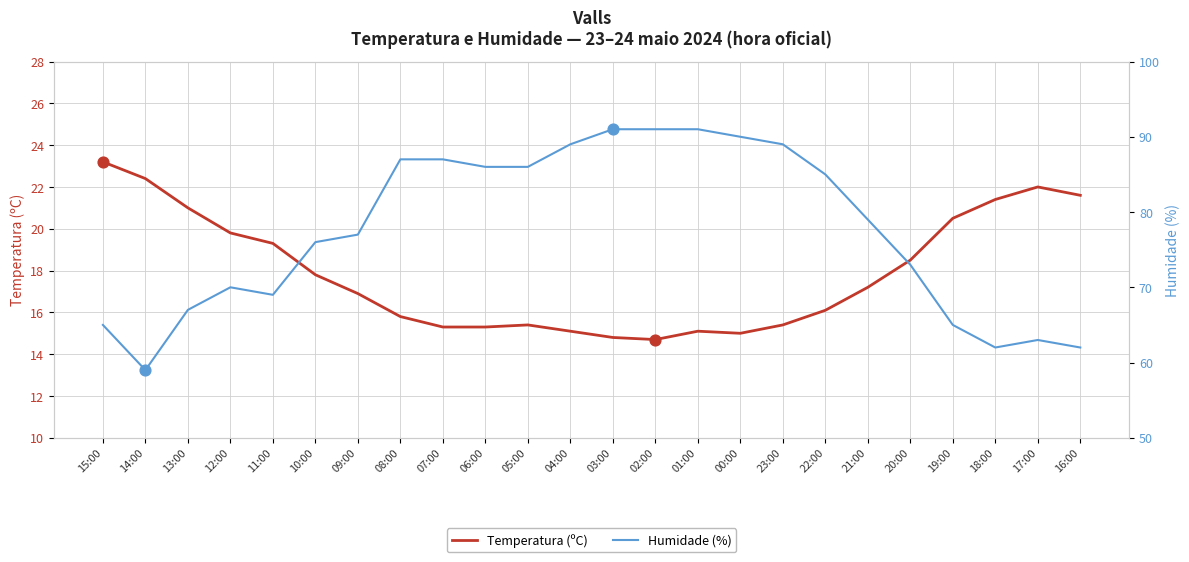

At how many categories does at least one series exceed 15?

24